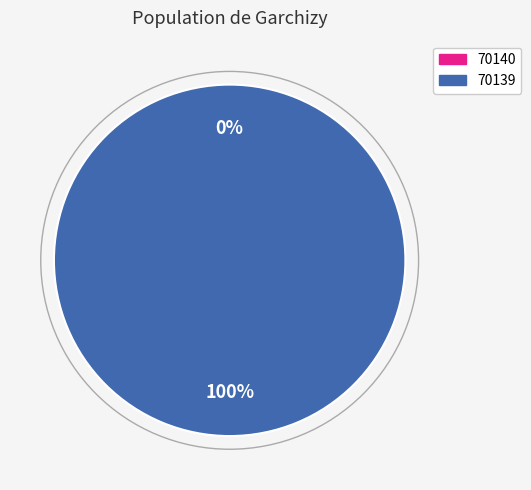

To the nearest percent, what portion does 70139 represent?

100%